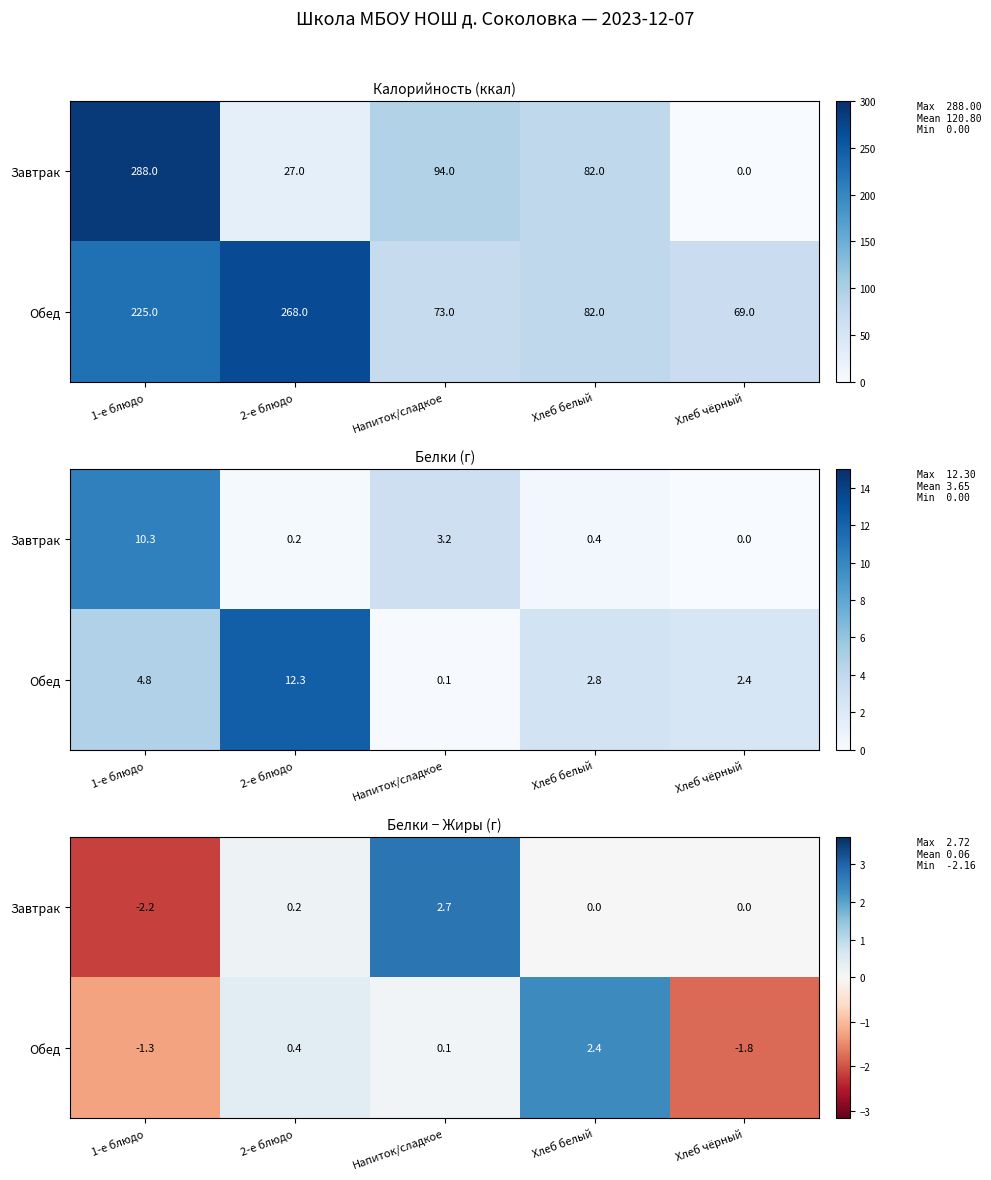

Which category has the highest value in the Обед series?

Хлеб белый